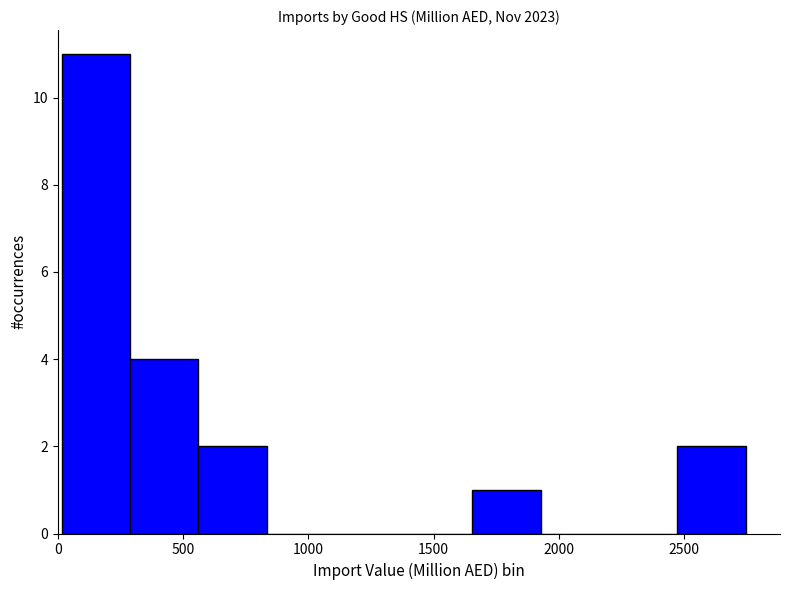

Reading left to right, transcribe this chart: for each bar, give the range it covers on the x-axis and its height. Neither the bar edges nor the heights are printed on the chart, so give them approximately, as read against the axes.

0 to 300: 11
300 to 550: 4
550 to 850: 2
850 to 1100: 0
1100 to 1400: 0
1400 to 1650: 0
1650 to 1950: 1
1950 to 2200: 0
2200 to 2450: 0
2450 to 2750: 2